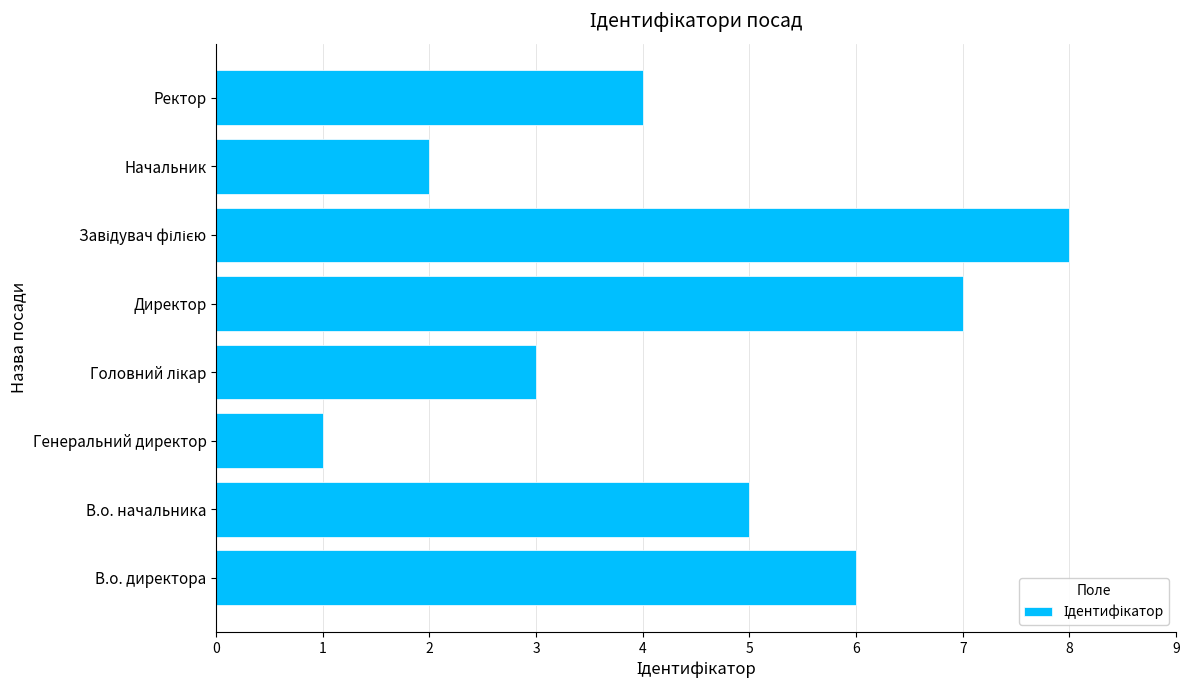

The value at В.о. директора is 6. True or false?

True